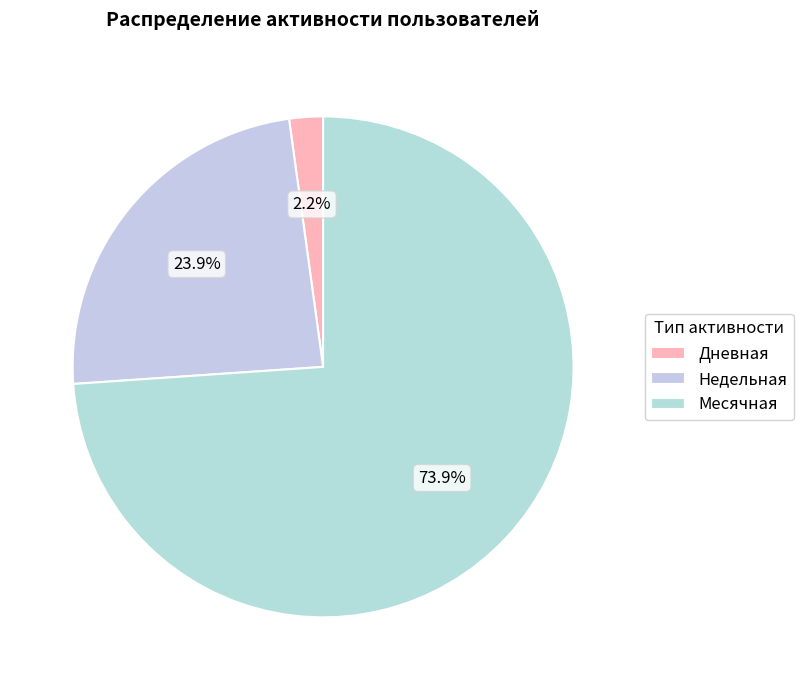

Is there a majority slice in this chart?

Yes